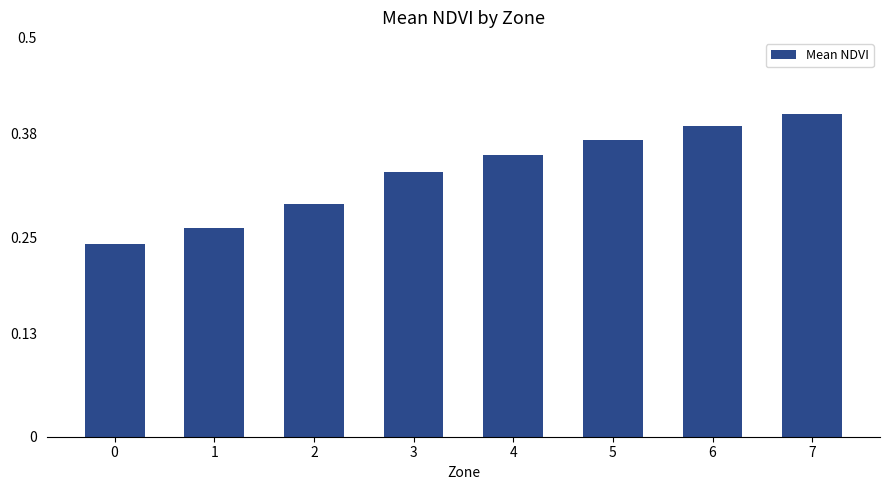

Rank the categories by value from highest to lowest.

7, 6, 5, 4, 3, 2, 1, 0